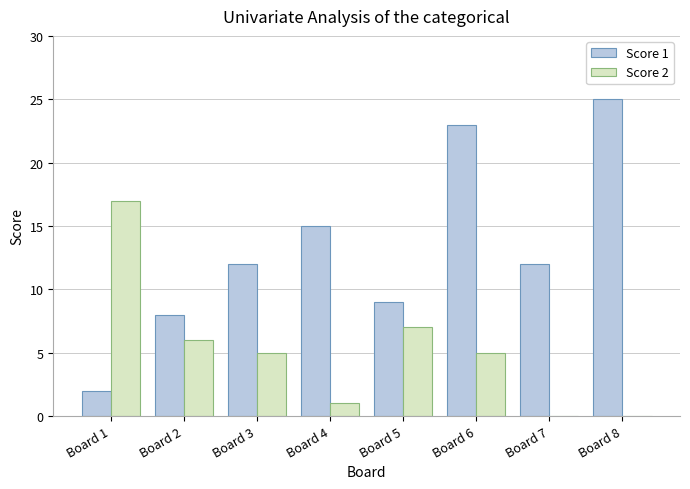

The Score 2 series shows 2 at Board 5. True or false?

False